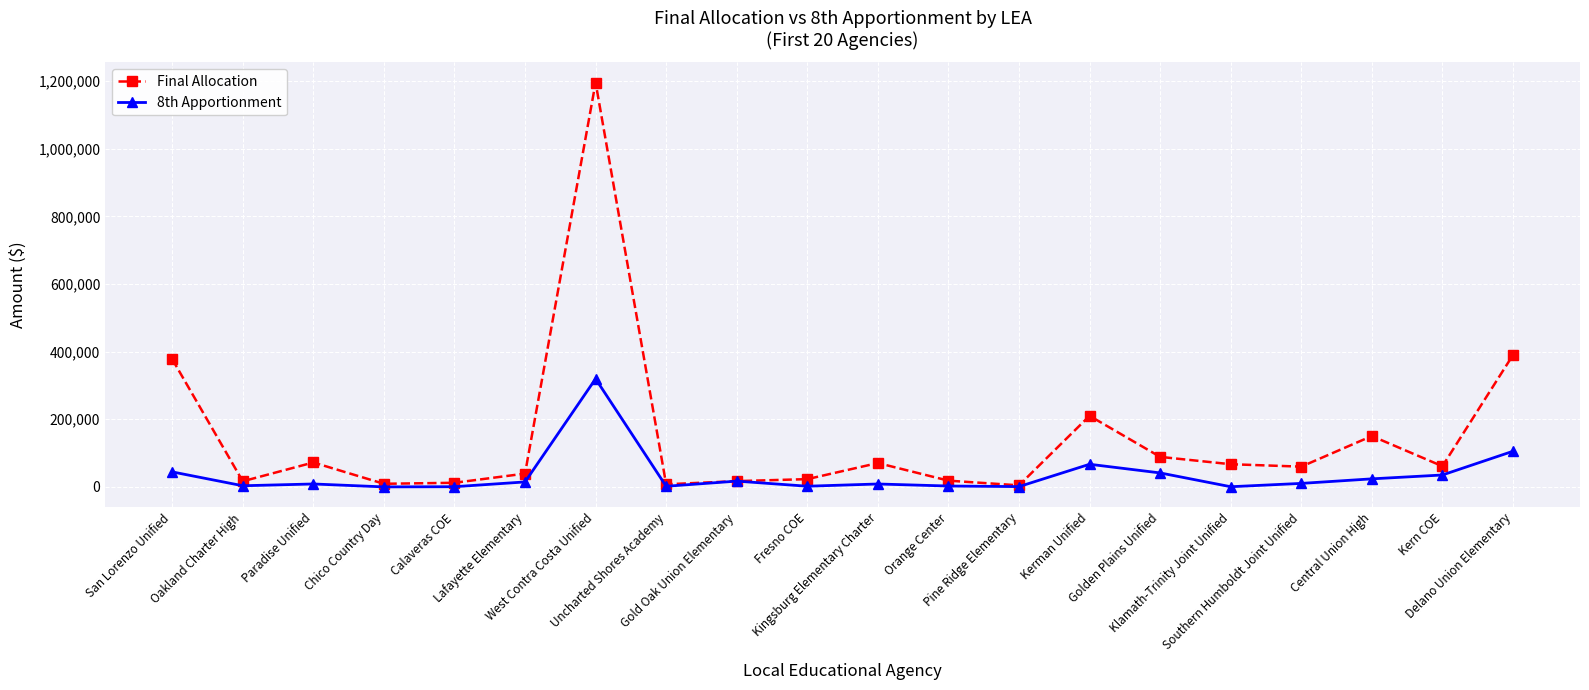

What is the smallest value displayed?

102